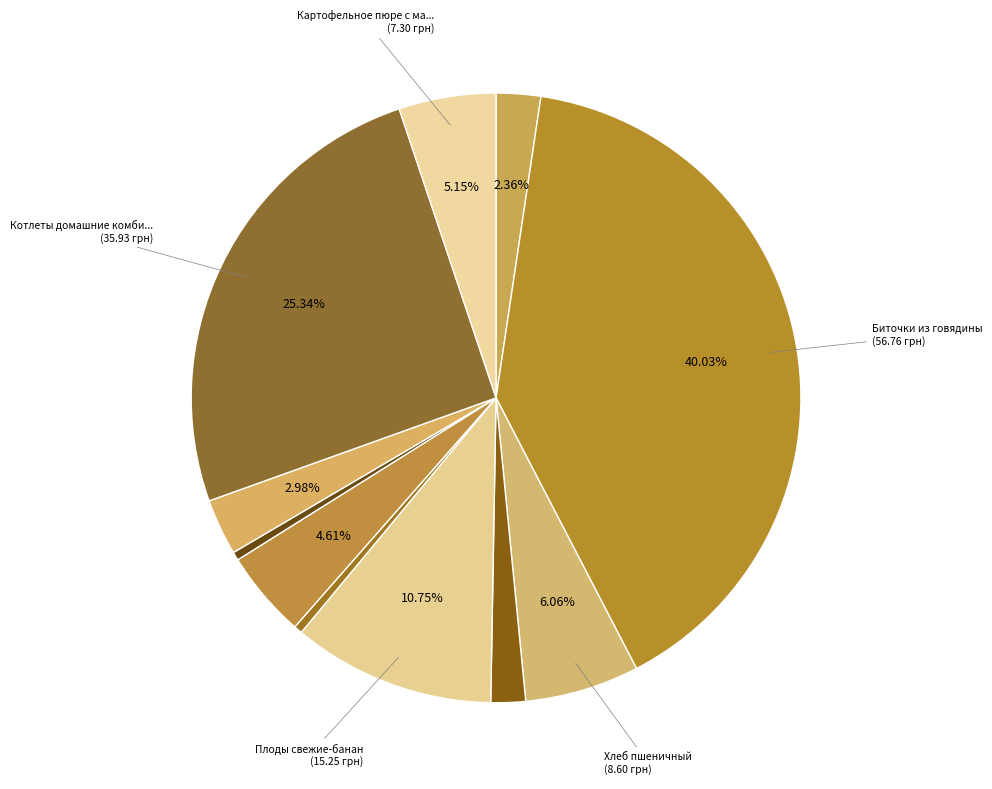

Count the number of slices in the pie.

11